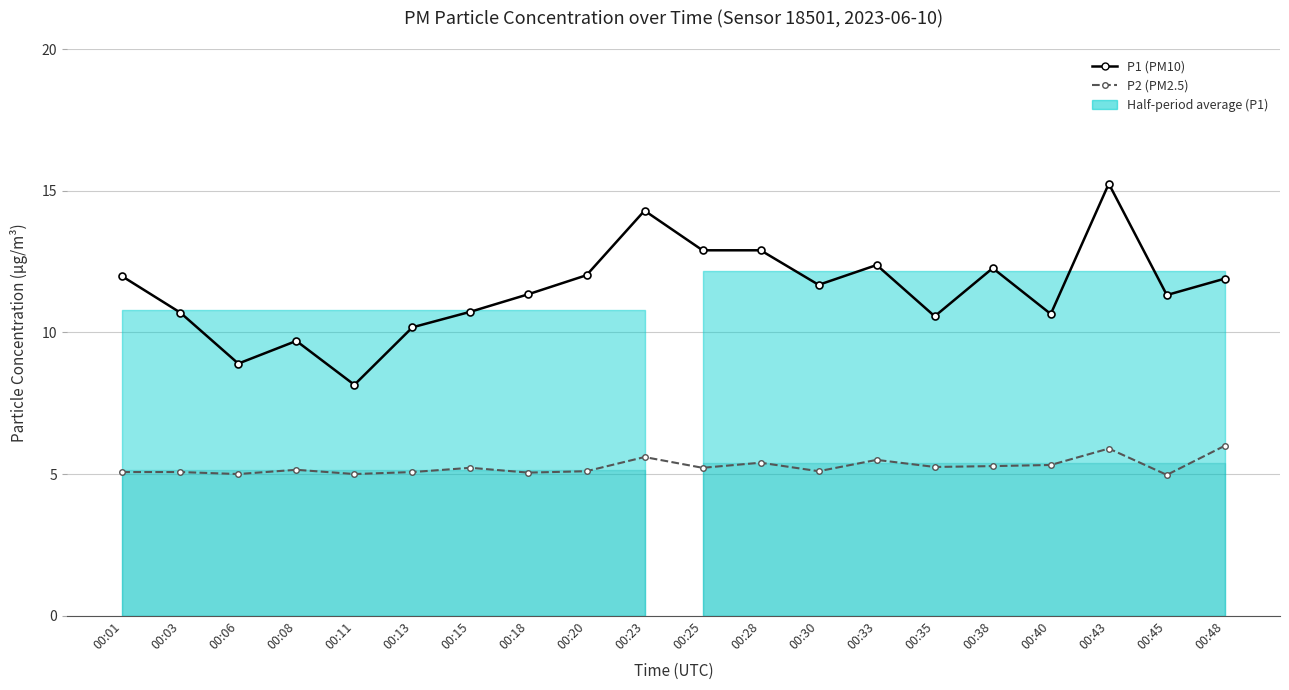

How many lines are shown in the chart?

2